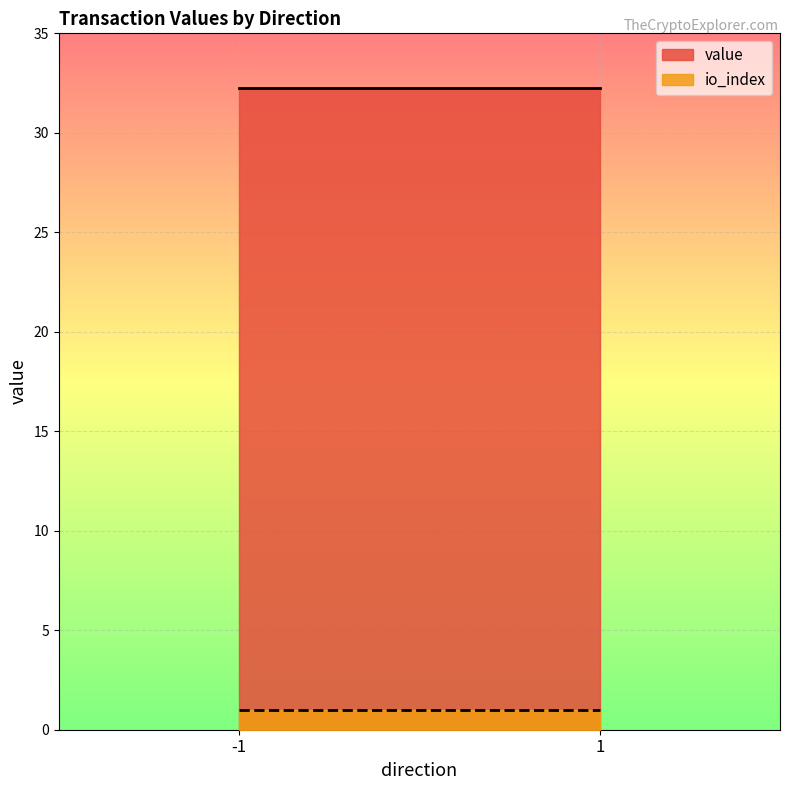

Reading left to right, extract all data points from this chart.

io_index: -1=1.0	1=1.0
value: -1=32.2	1=32.2